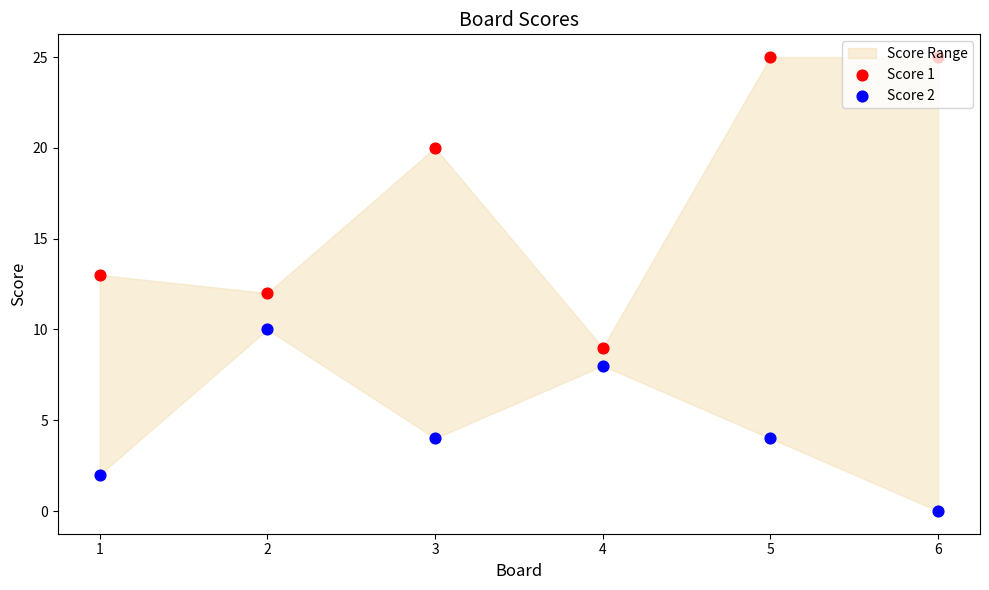

At how many categories does at least one series exceed 16?

3